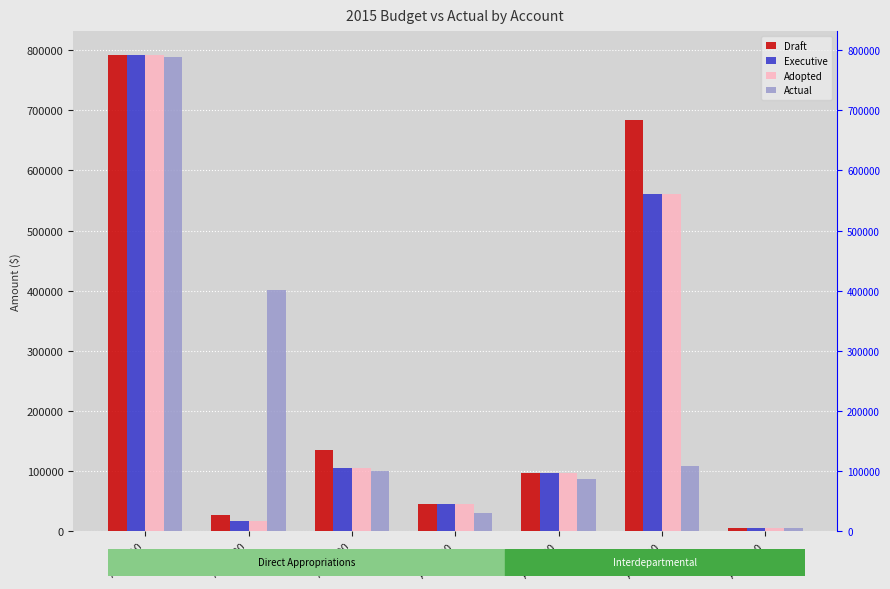

At how many categories does at least one series exceed 560522?

2